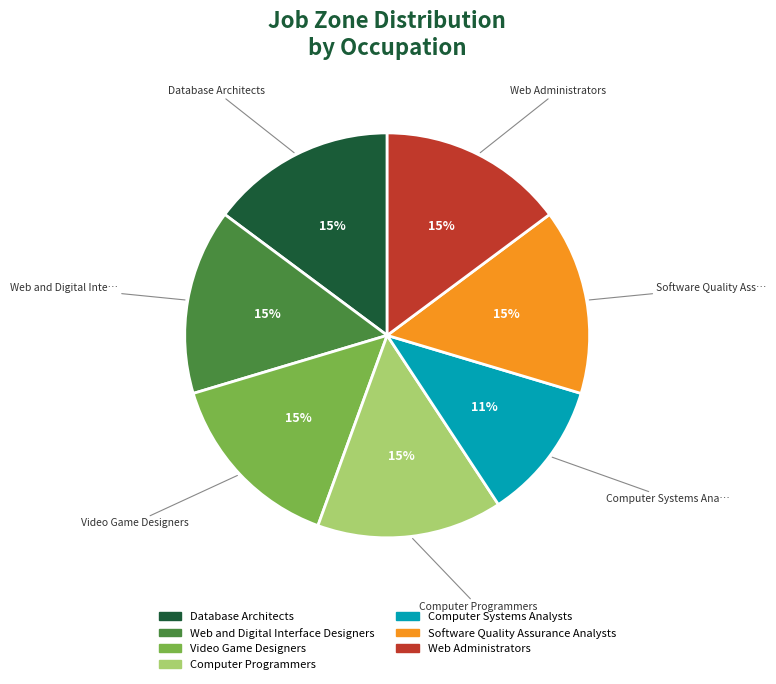

Count the number of slices in the pie.

7